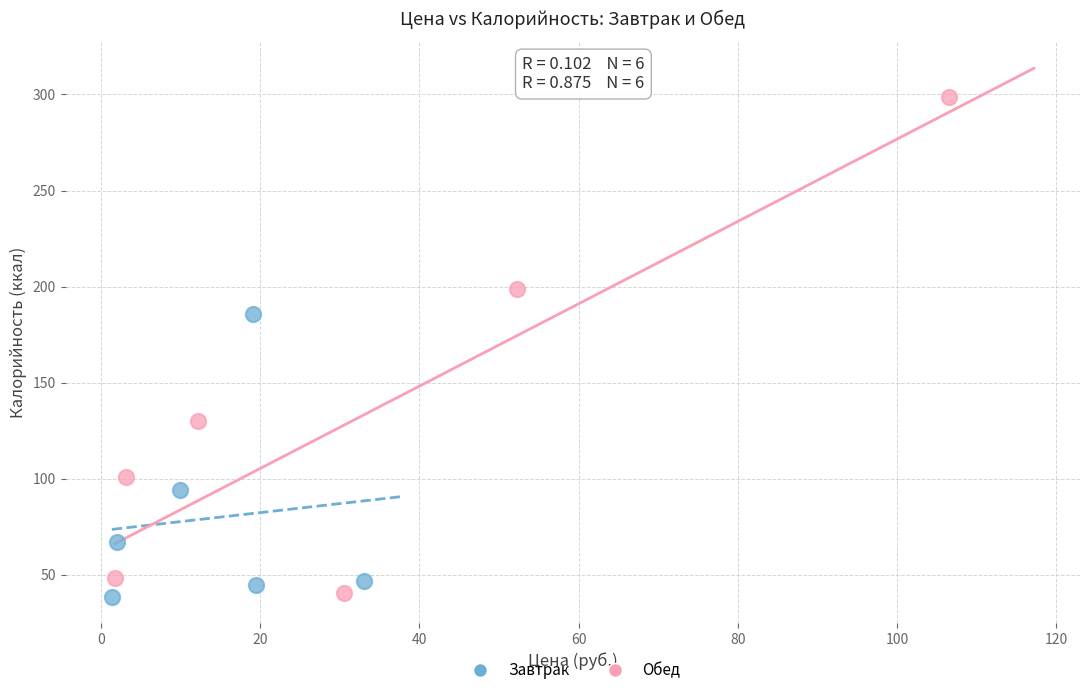

Which series has the largest Y range (max minus min)?

Обед